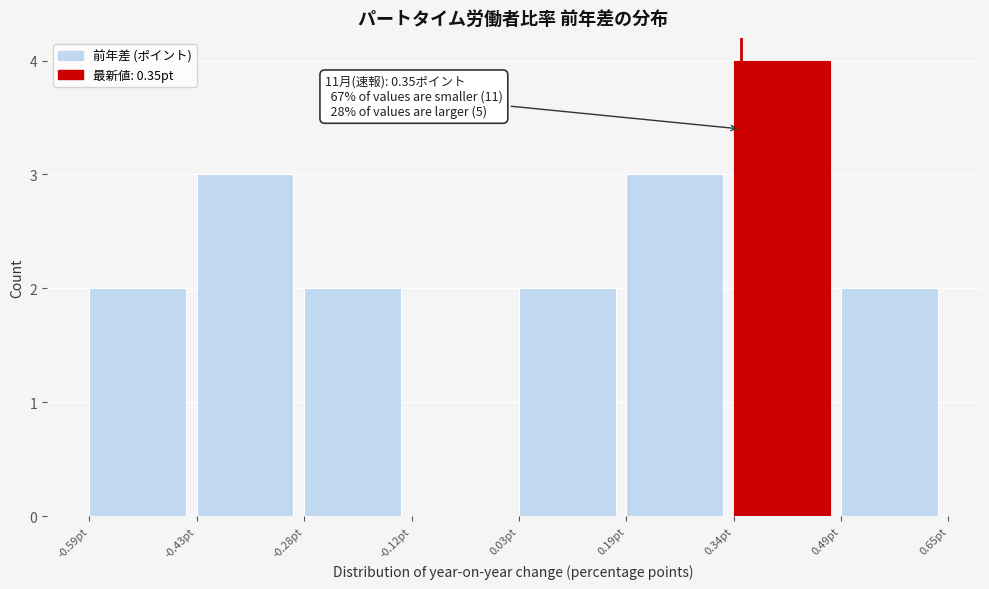

Over which range of the x-axis is the bar tallest?

0.340 to 0.495